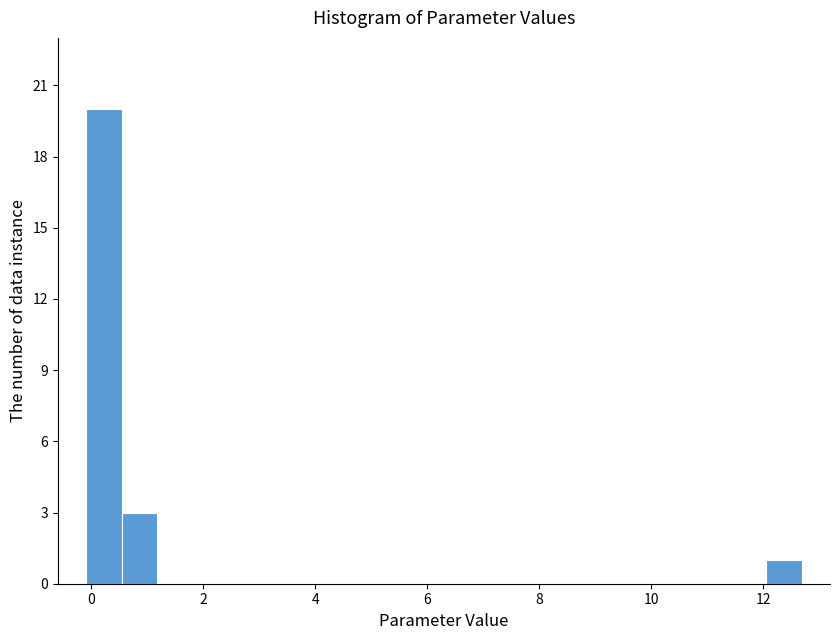

Around what value on the x-axis is the tallest bar? Give the approximate position of its centre, as read against the axis.

0.2